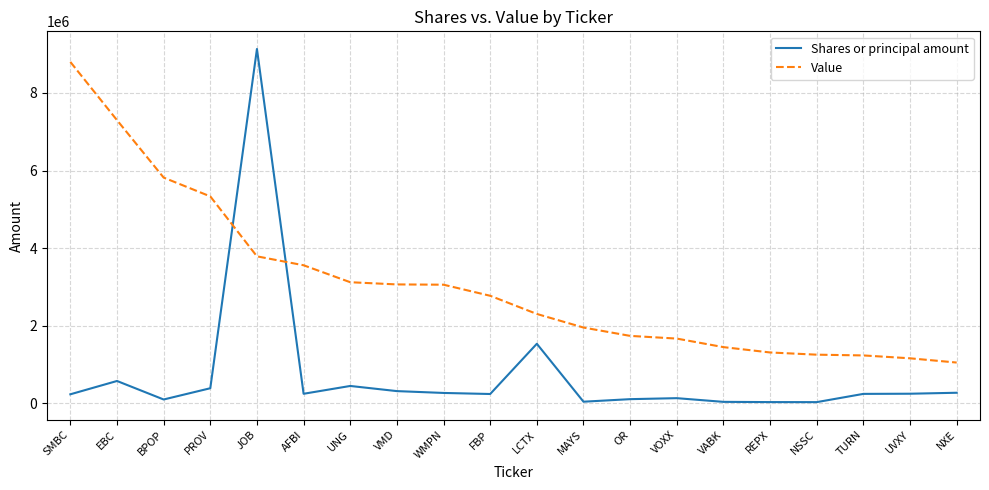

Which series has the largest total across all categories?

Value